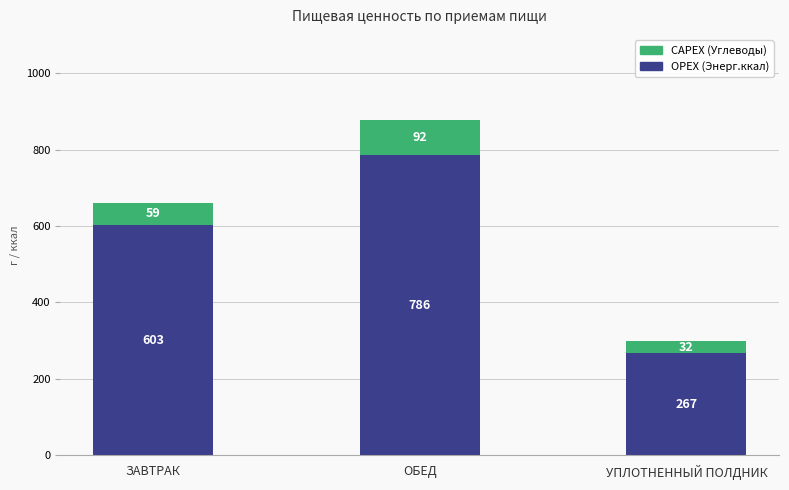

The value of OPEX (Энерг.ккал) at УПЛОТНЕННЫЙ ПОЛДНИК is 171.7. True or false?

False